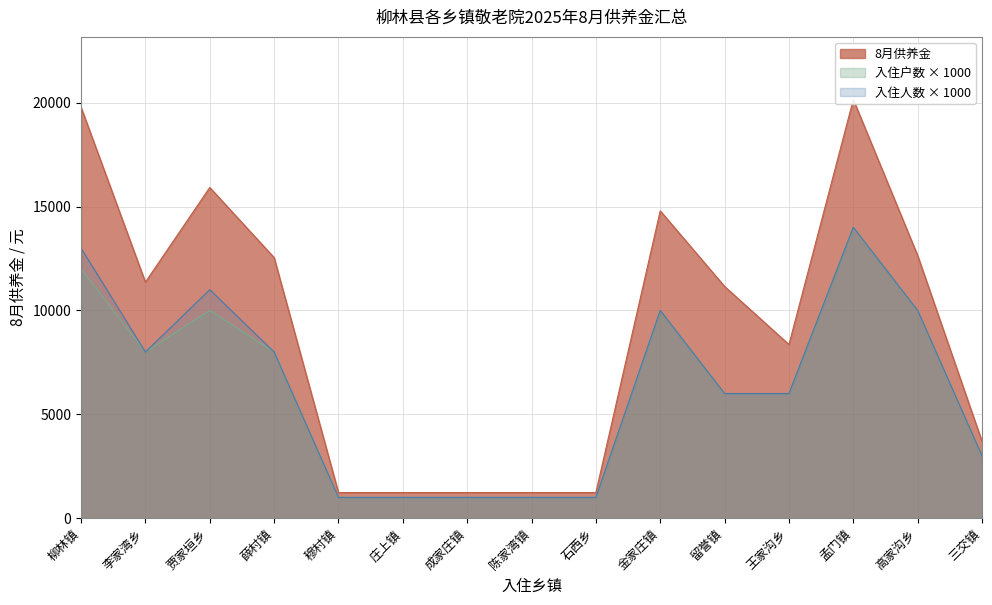

Which has a higher value, 留誉镇 or 王家沟乡?

留誉镇